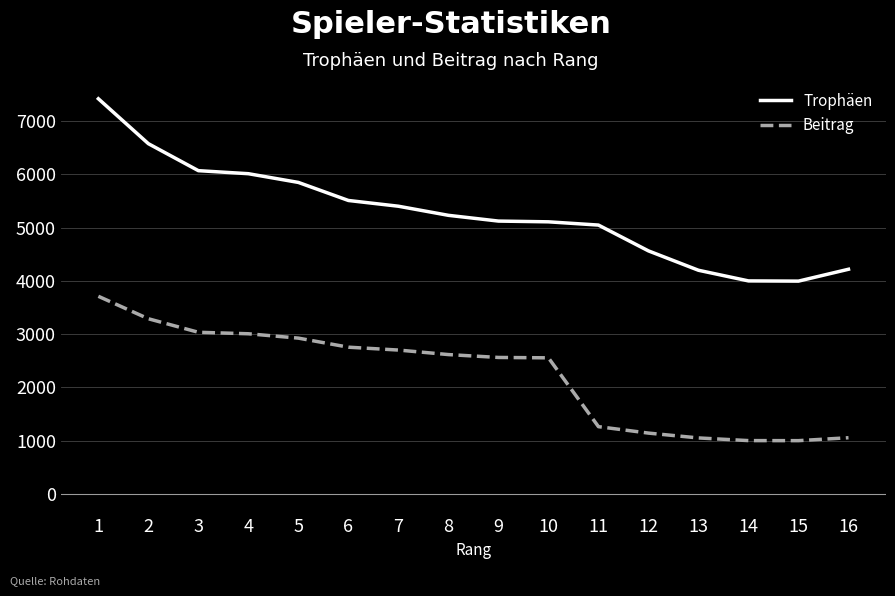

Which series has the largest range (max minus min)?

Trophäen